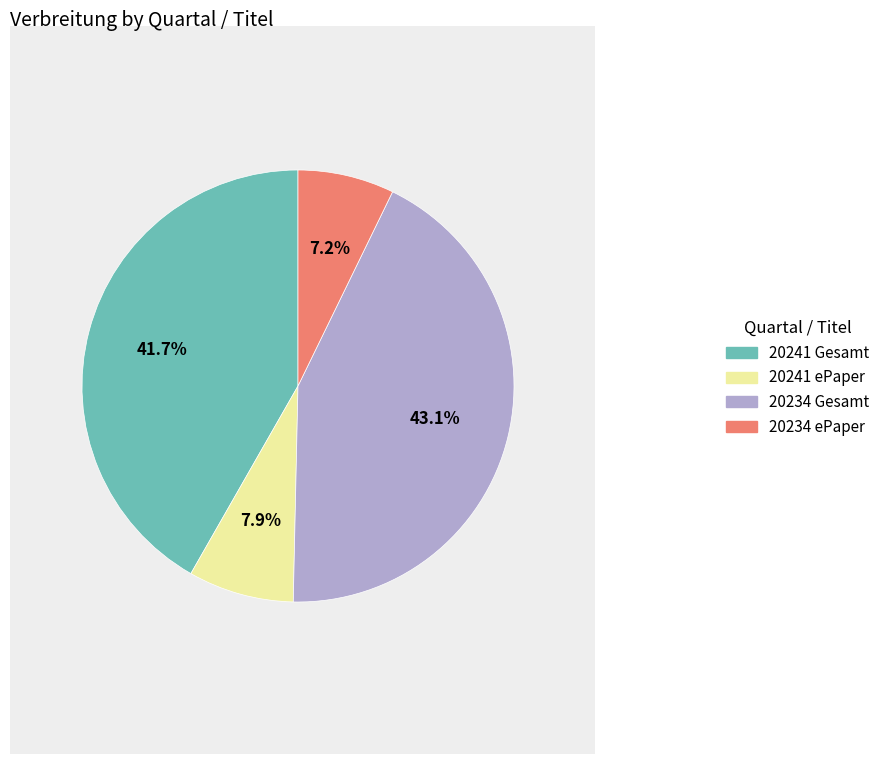

To the nearest percent, what portion does 20241 ePaper represent?

8%